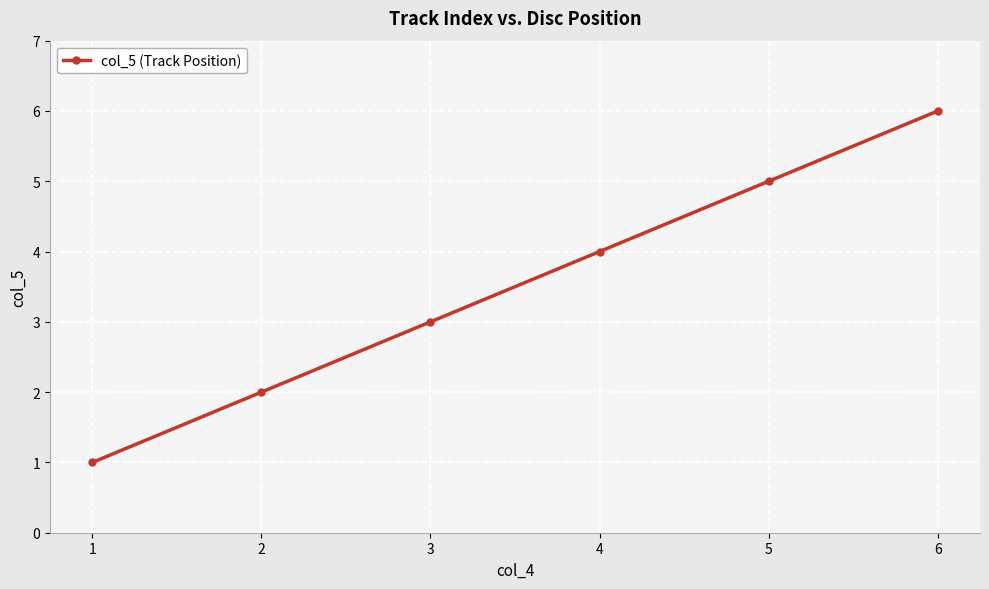

Rank the categories by value from lowest to highest.

1, 2, 3, 4, 5, 6